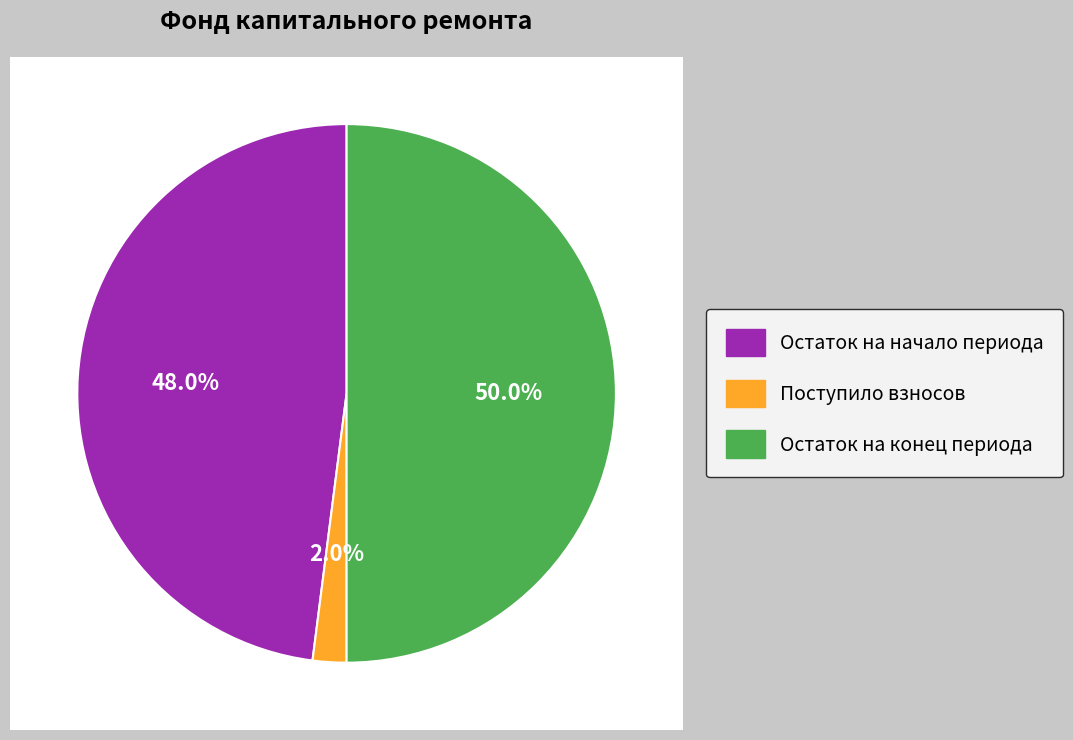

Count the number of slices in the pie.

4